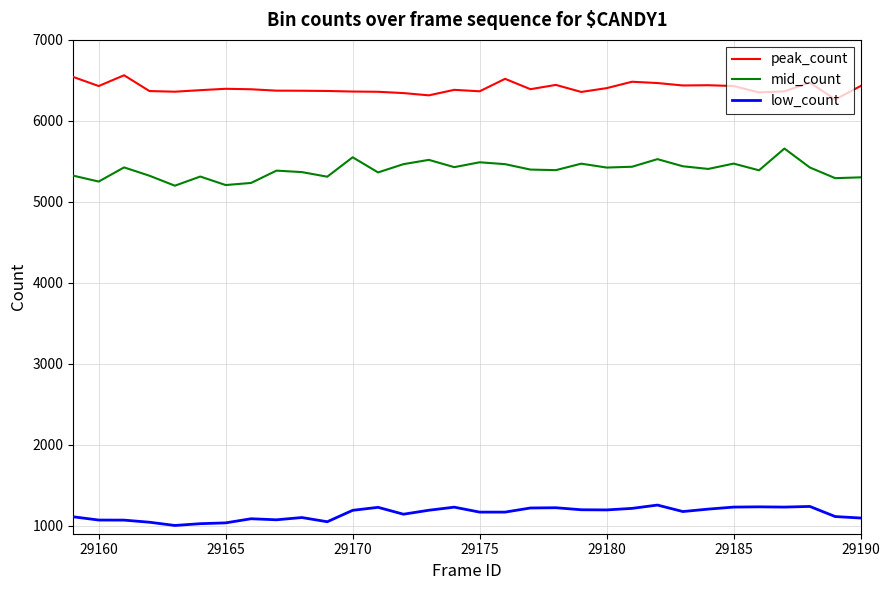

True or false: peak_count and mid_count cross at least once.

False